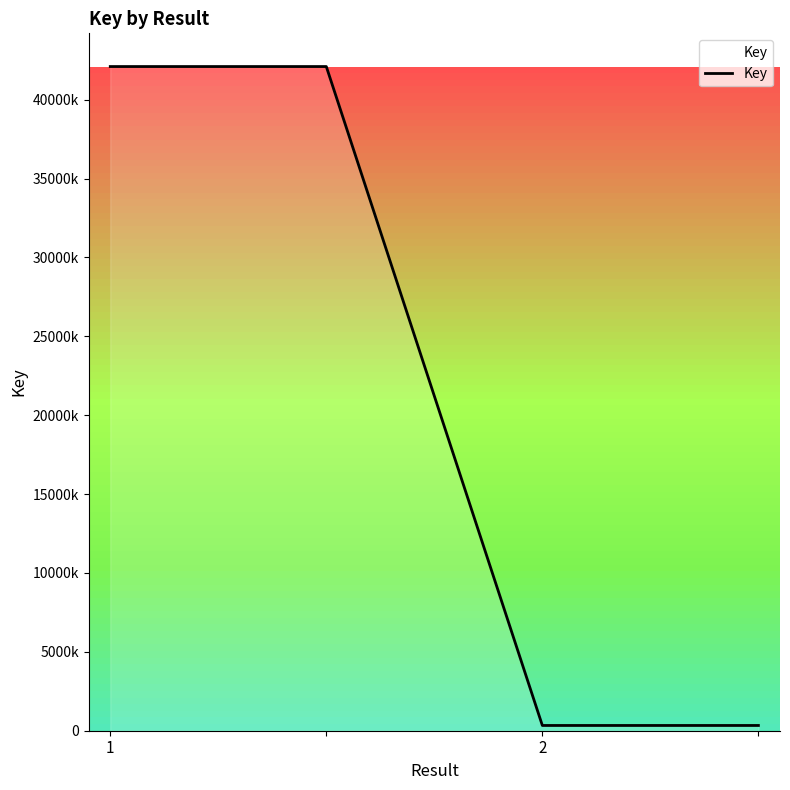

Does the chart have visible grid lines?

No